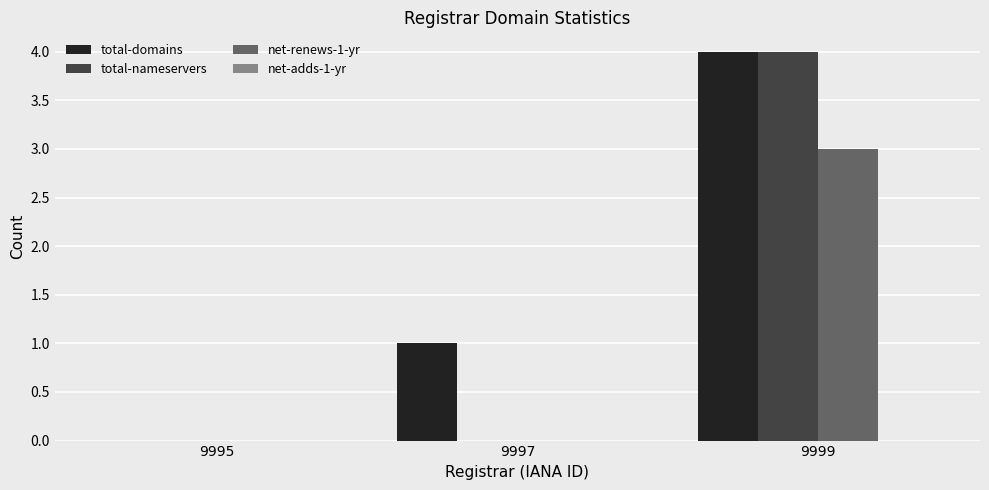

Count the total-nameservers values in the range 0 to 4.

3